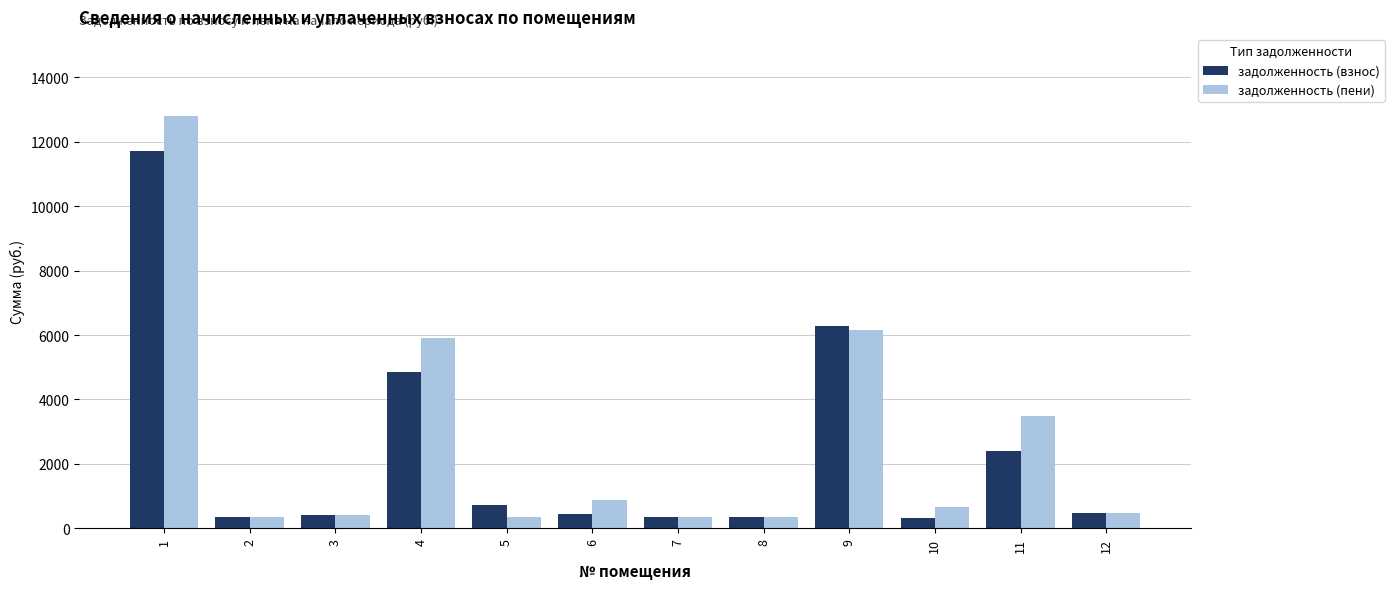

True or false: задолженность (взнос) has a value of 355.3 at 8.

True